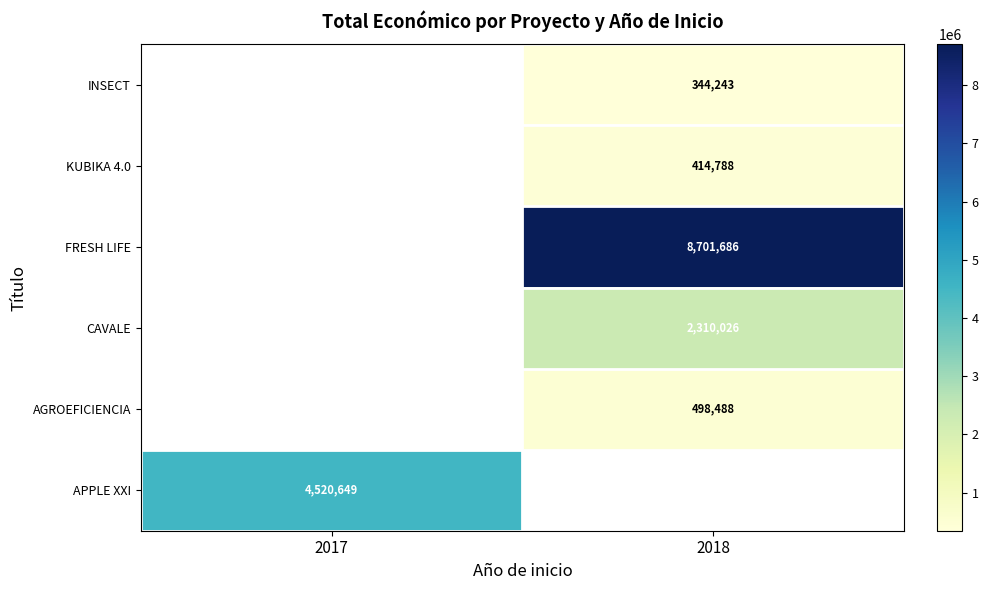

The value of FRESH LIFE at 2018 is 14719712. True or false?

False